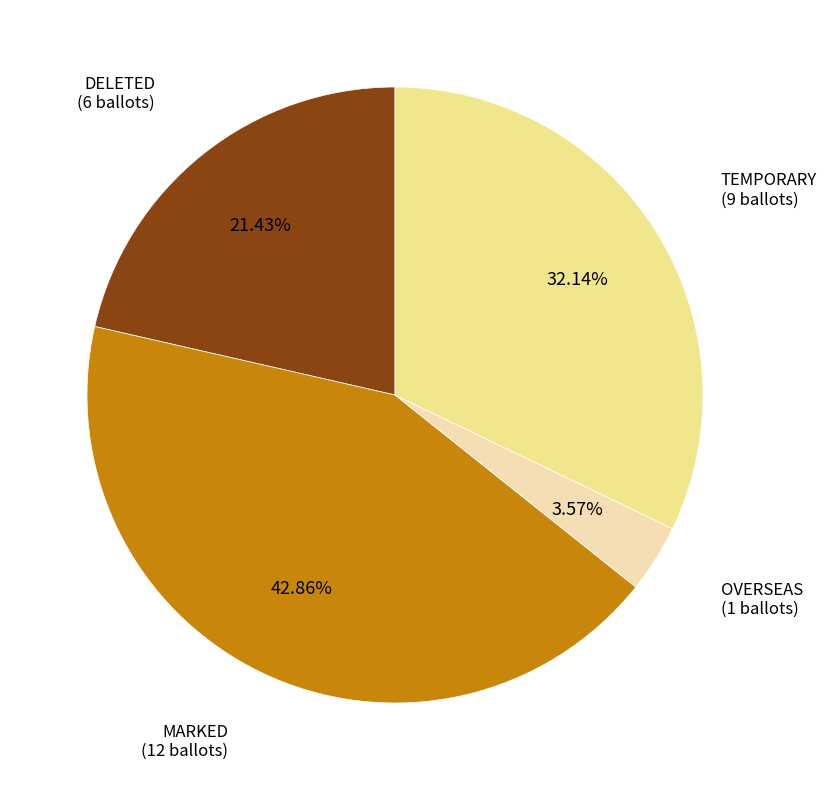

Is there any slice that represents more than half of the pie?

No